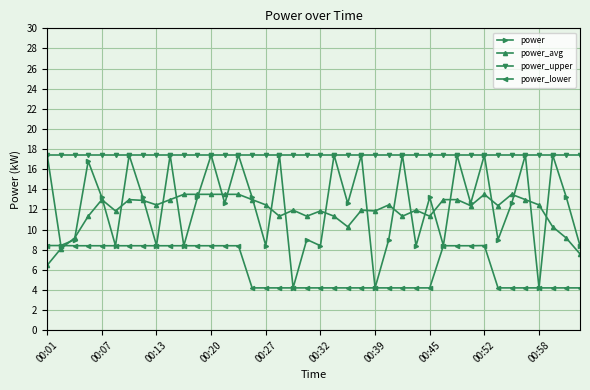

At how many categories does at least one series exceed 13?

40